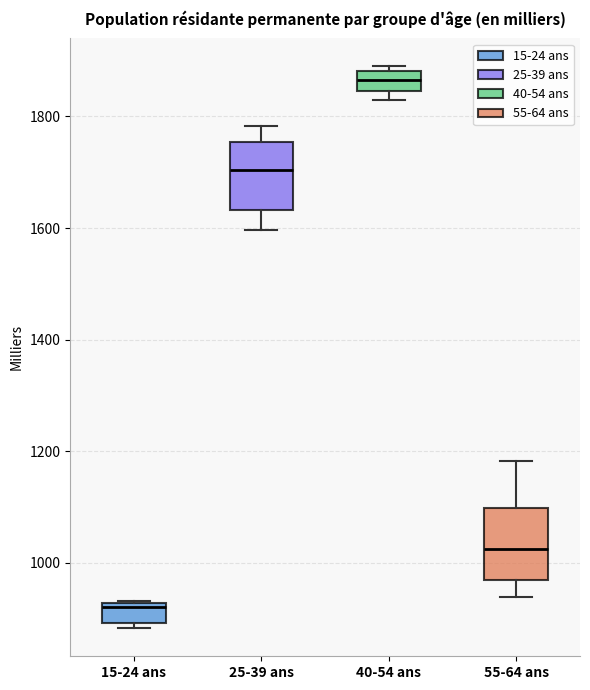

Where does the upper whisker of the box for 25-39 ans end on the y-axis? The values are not printed on the chart, so give them approximately, as read against the axis.

1780